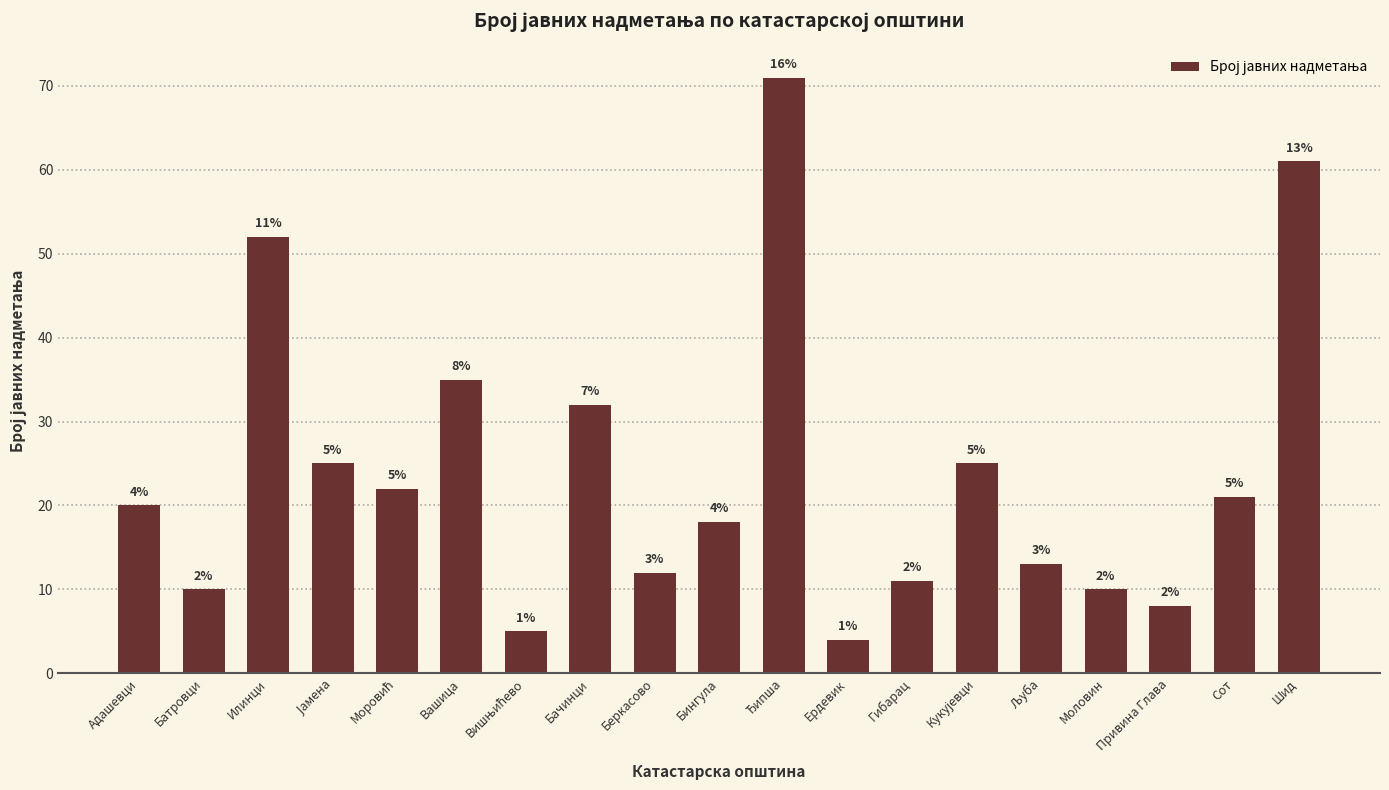

What is the difference between the second highest and second lowest values?

56